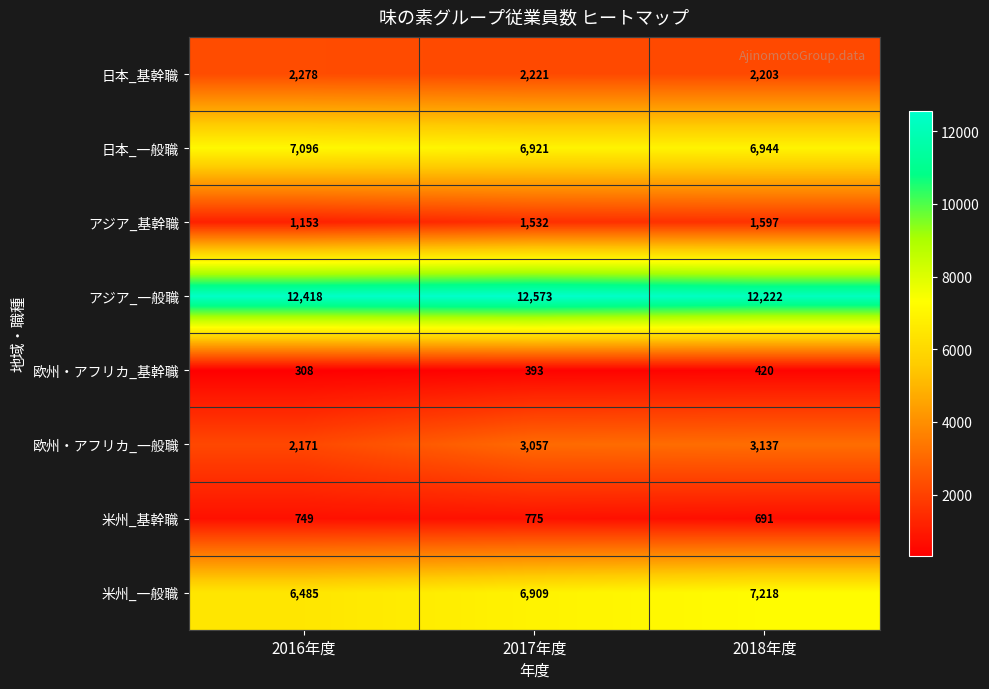

True or false: 米州_一般職 has a value of 6485 at 2016年度.

True